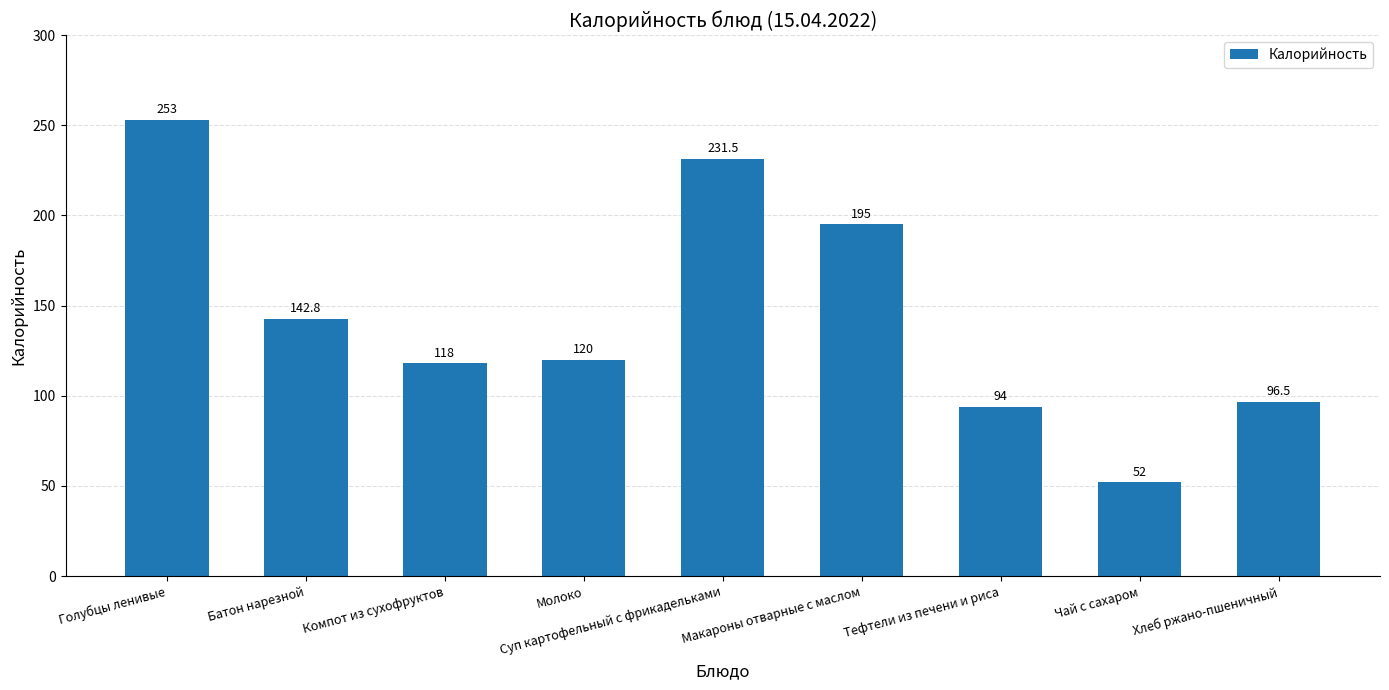

What is the change in value from Батон нарезной to Макароны отварные с маслом?

+52.2